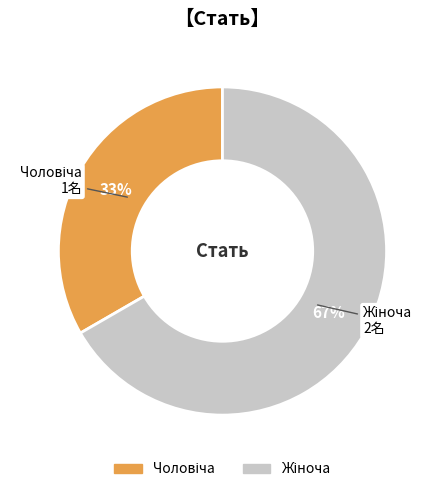

Does any single category account for the majority?

Yes